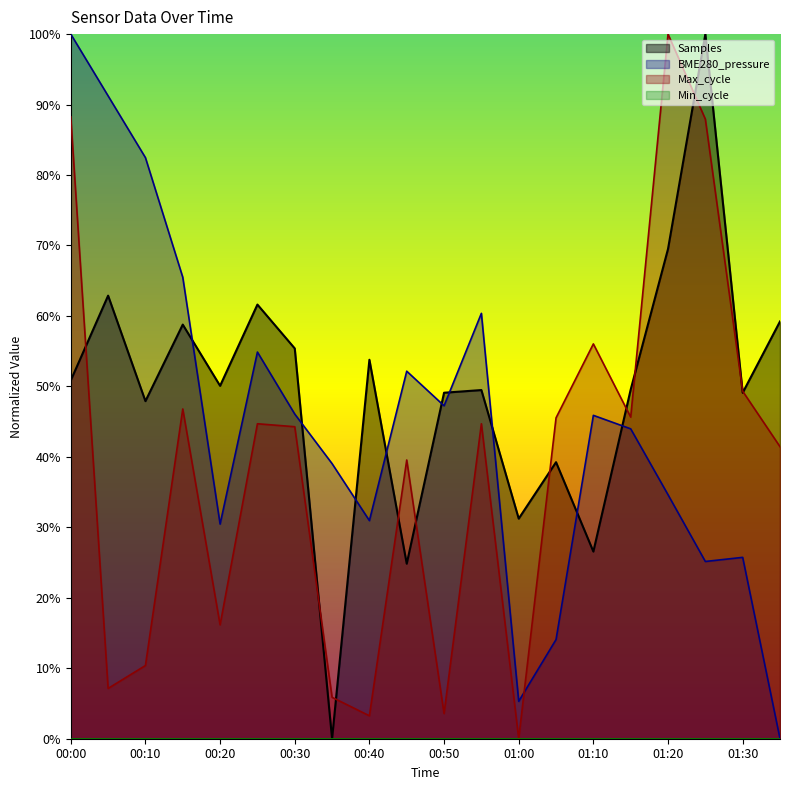

Which series changed the most between 00:00 and 00:50?

Max_cycle